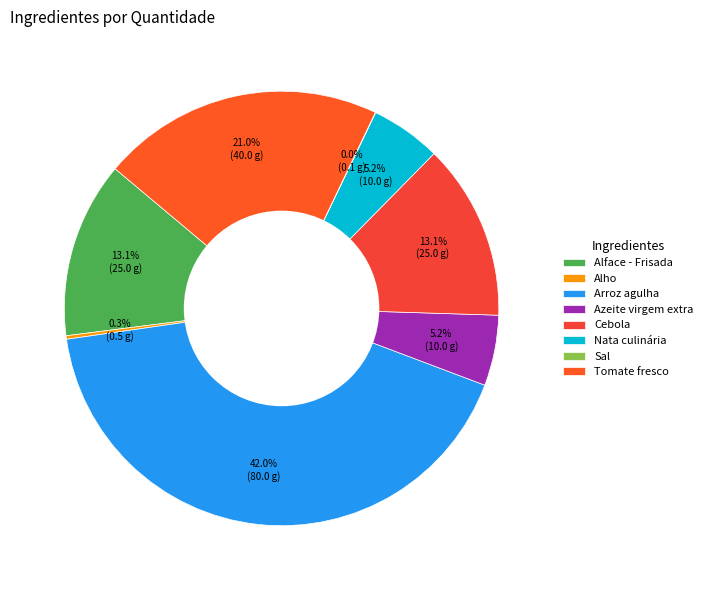

What is the change in value from Alface - Frisada to Sal?

-24.9